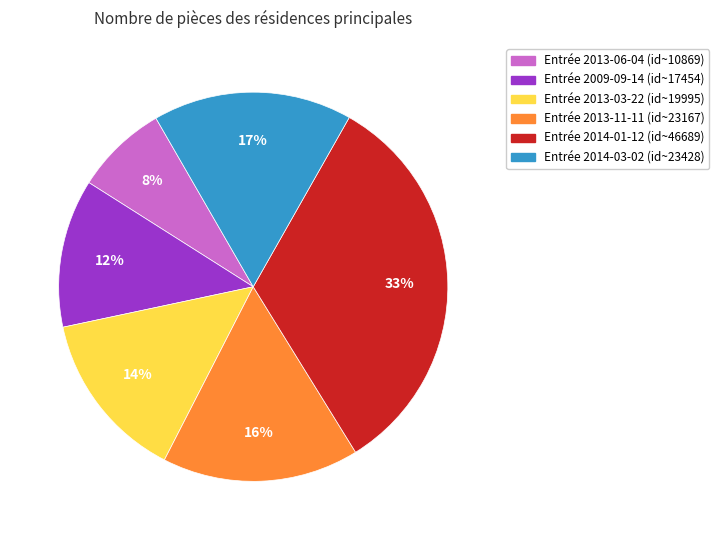

How many segments does this pie chart have?

6